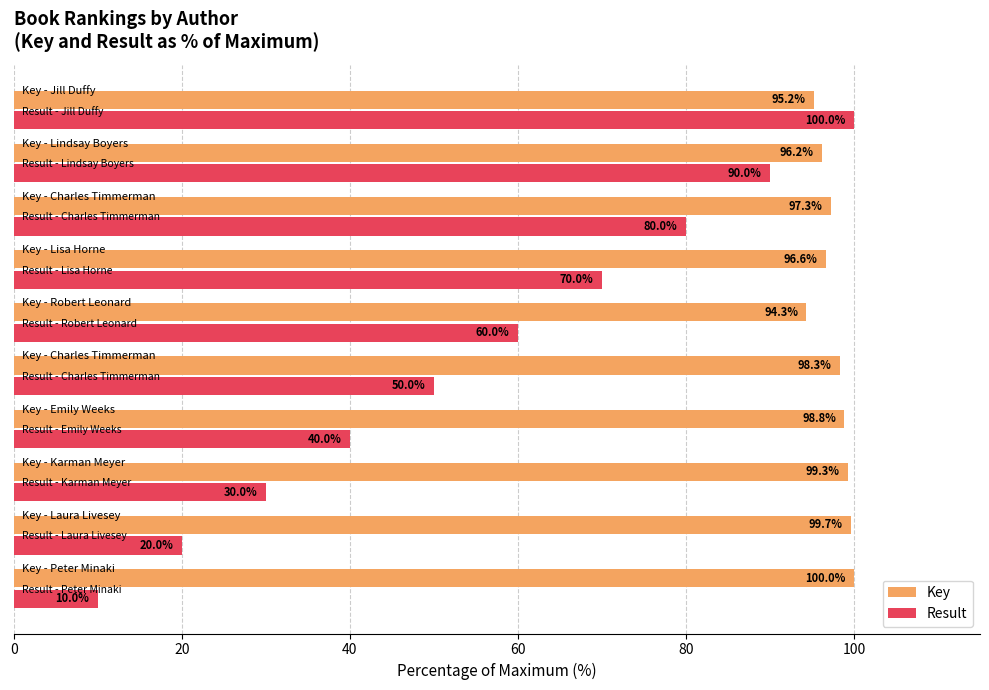

What is the sum of all Result values?

550.0